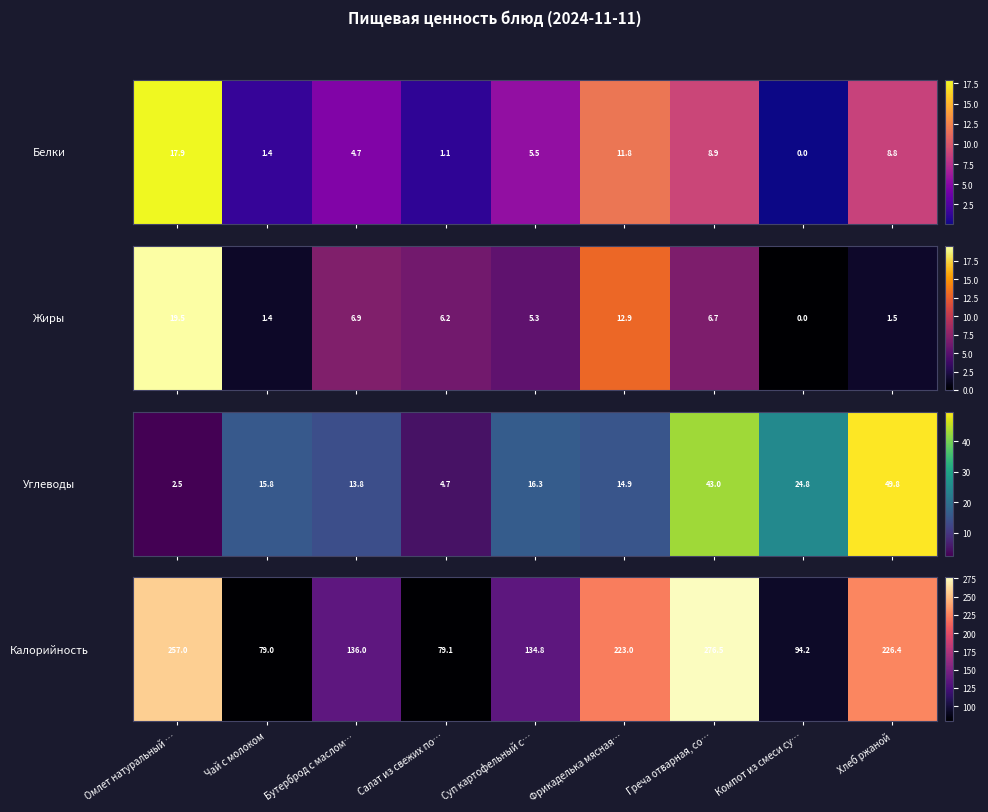

The value at Хлеб ржаной is 226.4. True or false?

True